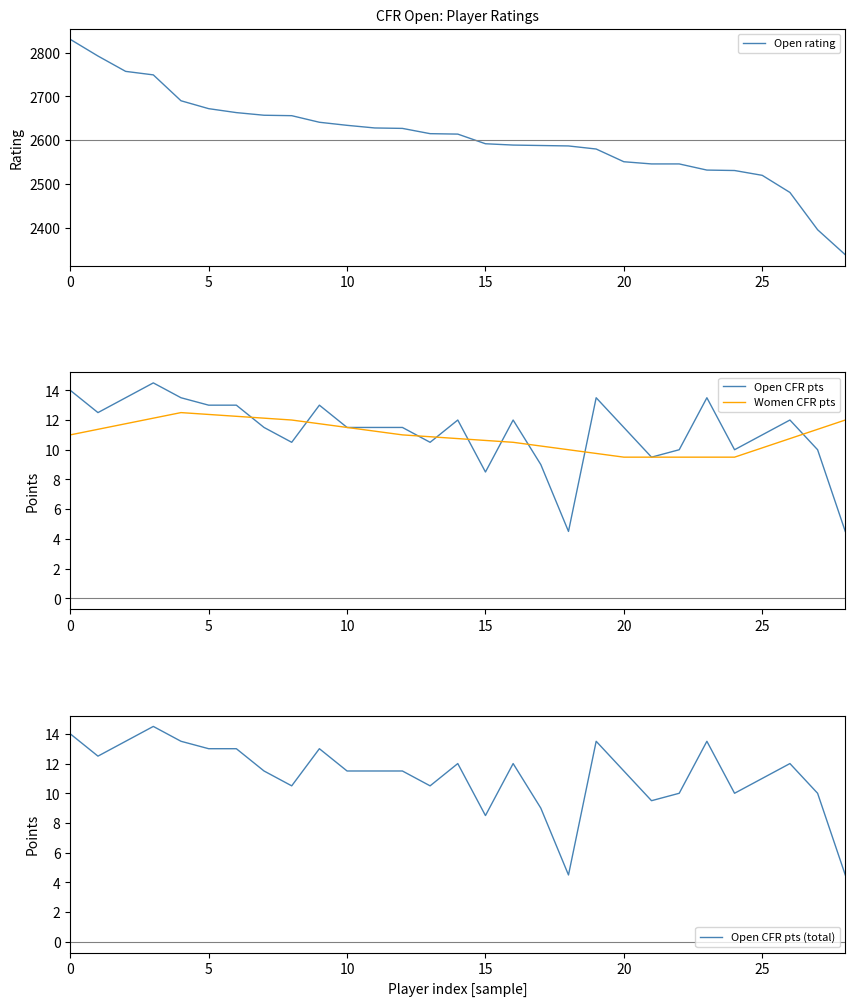

The Open CFR pts series shows 8.5 at 15. True or false?

True